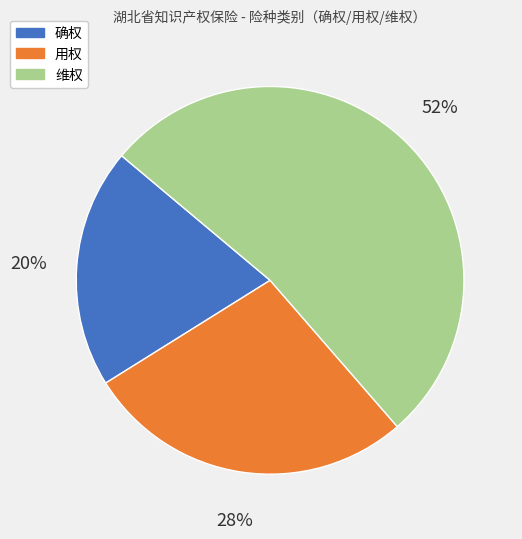

How many slices are in this pie chart?

3